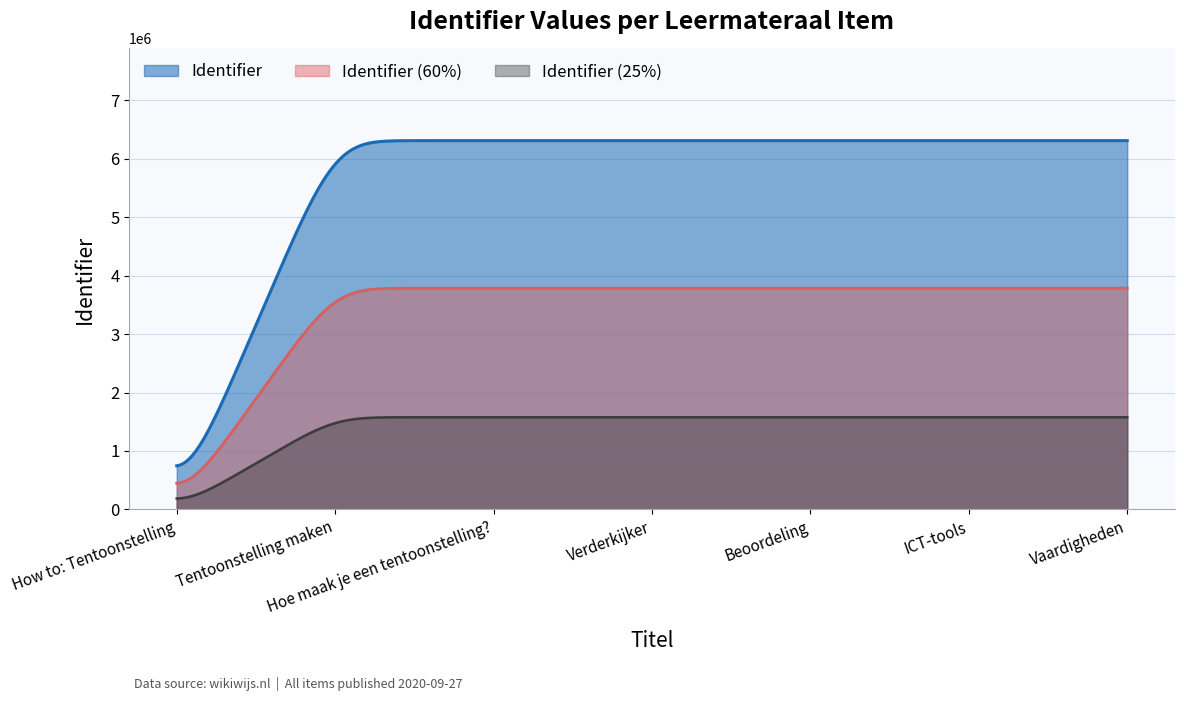

Where does the data first go above 6309310?

Beoordeling